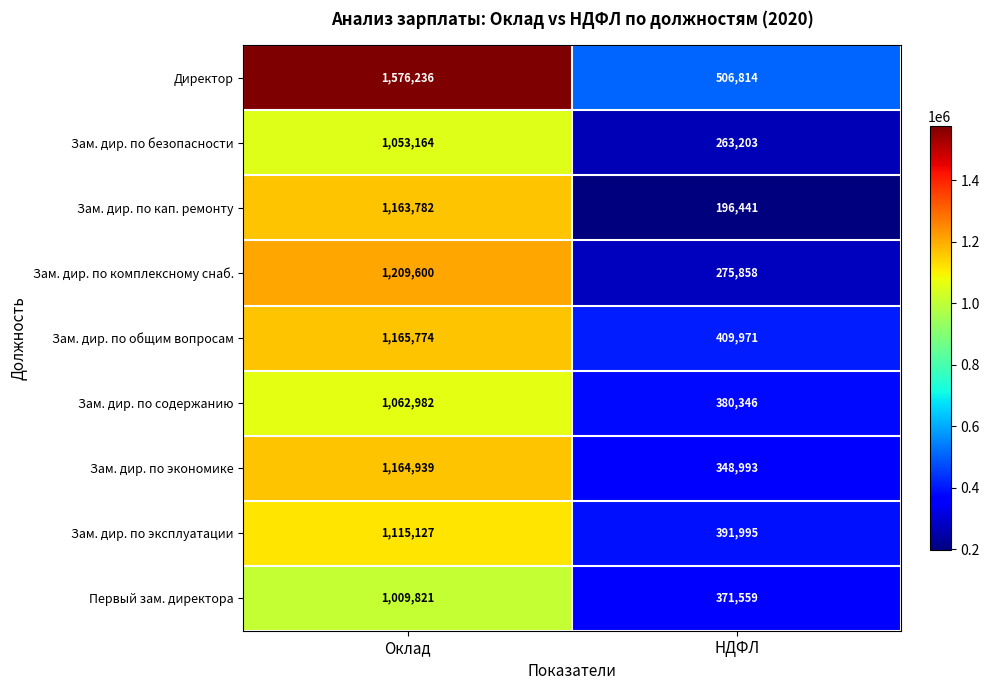

Is the value of Зам. дир. по общим вопросам at Оклад greater than the value of Зам. дир. по комплексному снаб. at Оклад?

No